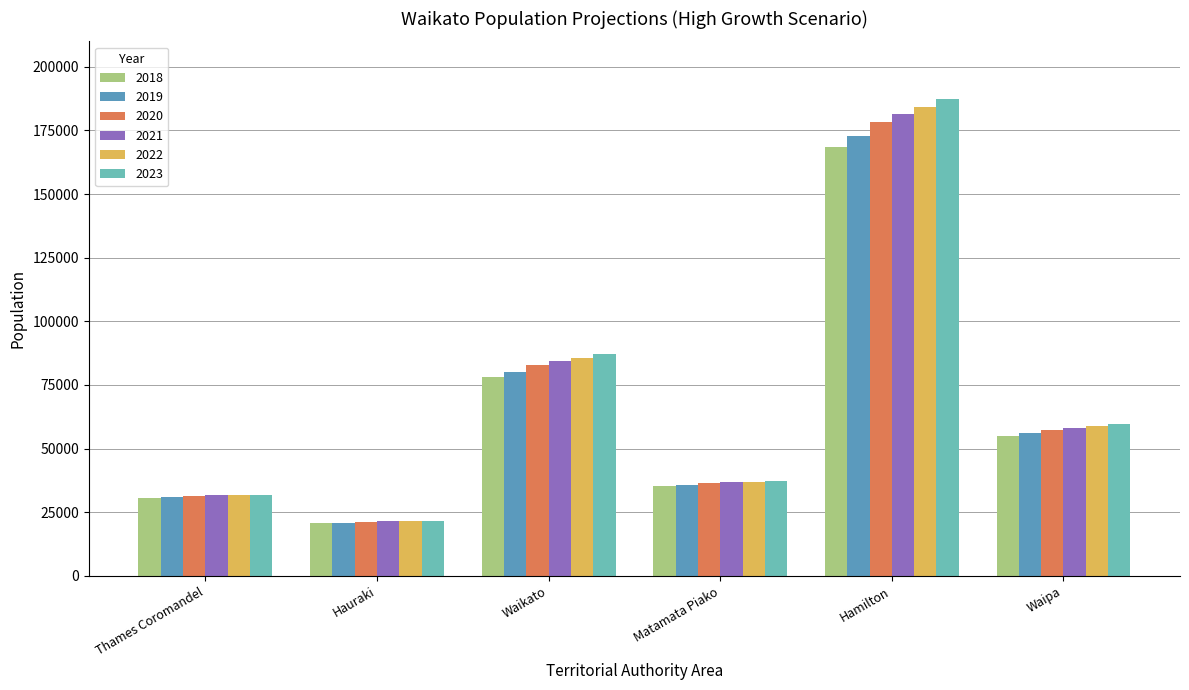

Where is 2023 nearest to the value 104482?

Waikato